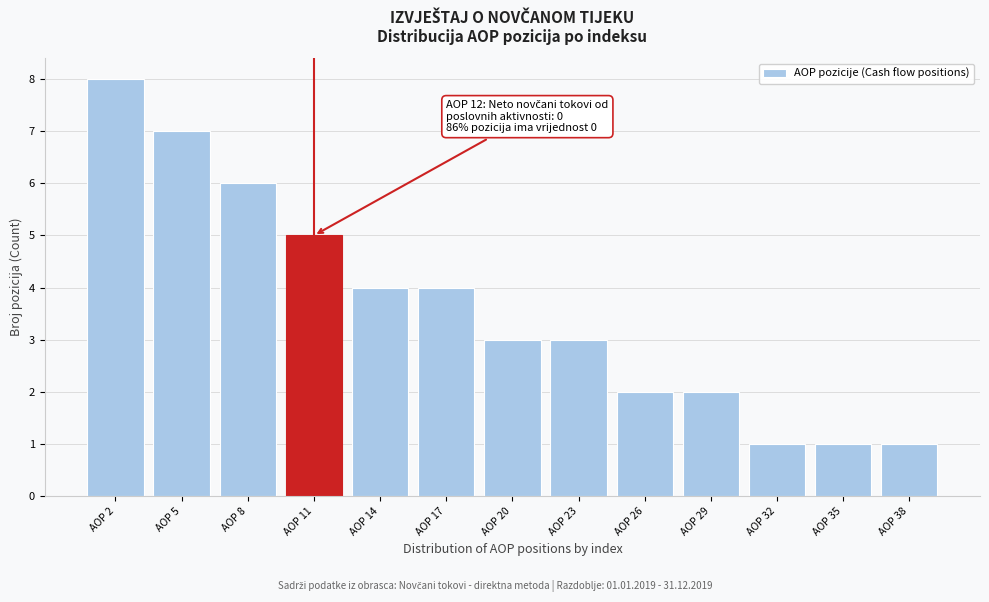

Reading right to left, list all the values displayed in this chart.

AOP 38=1	AOP 35=1	AOP 32=1	AOP 29=2	AOP 26=2	AOP 23=3	AOP 20=3	AOP 17=4	AOP 14=4	AOP 11=5	AOP 8=6	AOP 5=7	AOP 2=8